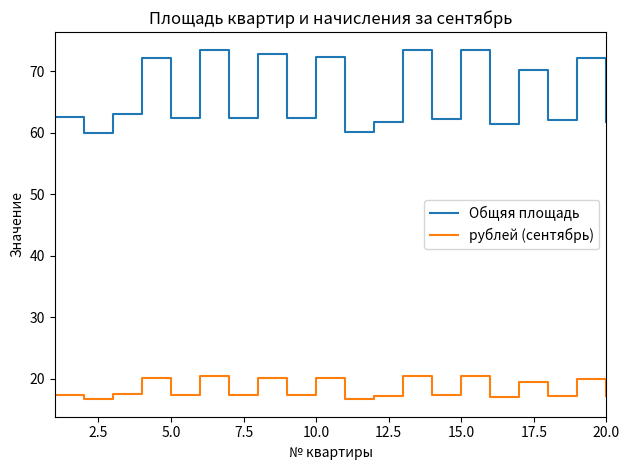

List the series in order of their peak value, highest first.

Общяя площадь, рублей (сентябрь)